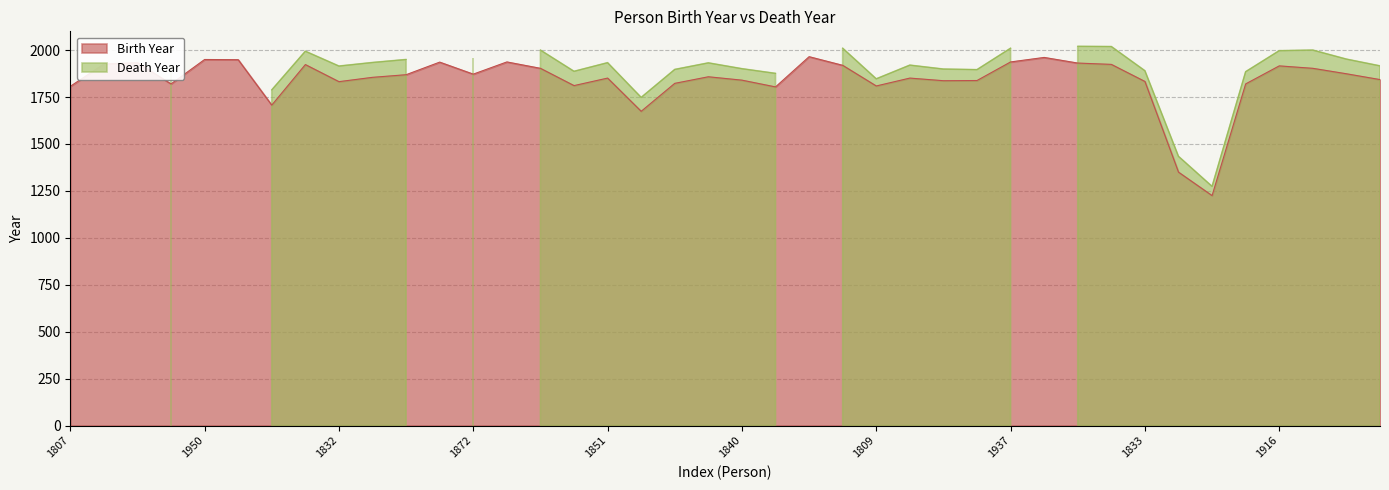

What is the lowest value of the Birth Year series?

1225